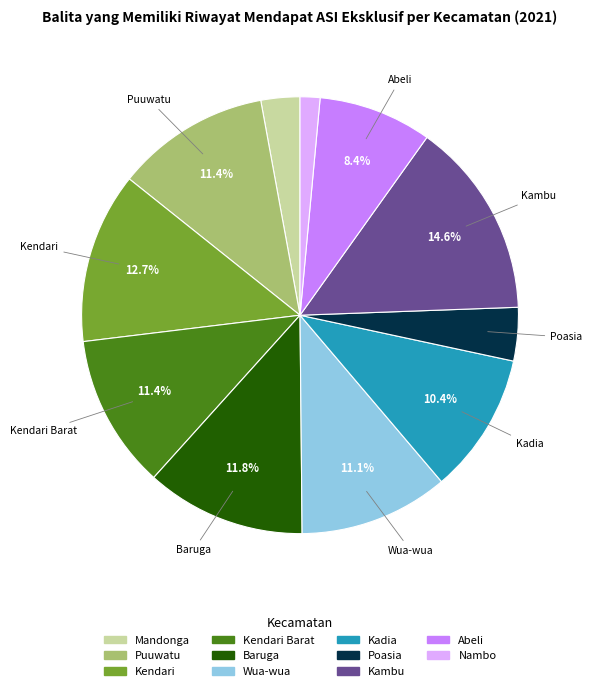

Is there a majority slice in this chart?

No